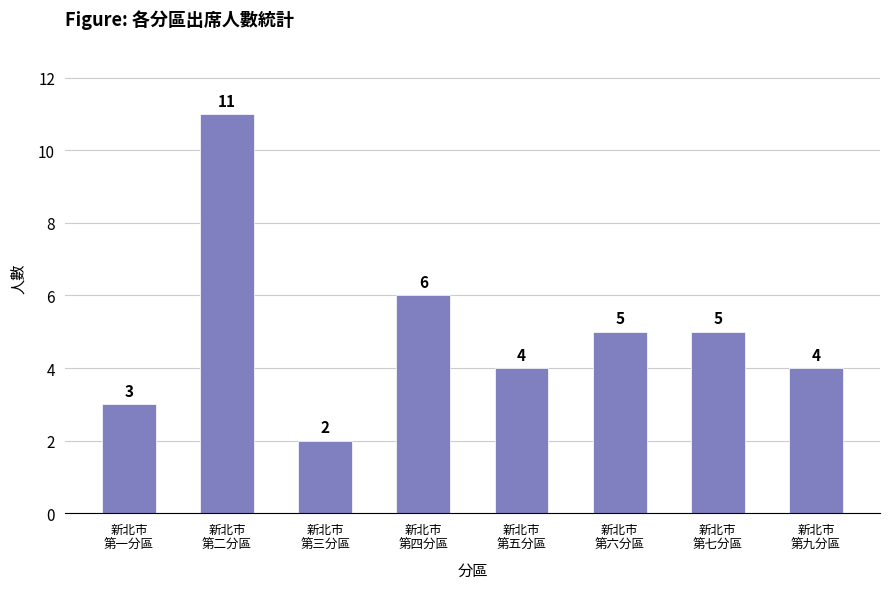

Reading right to left, list all the values displayed in this chart.

4	5	5	4	6	2	11	3